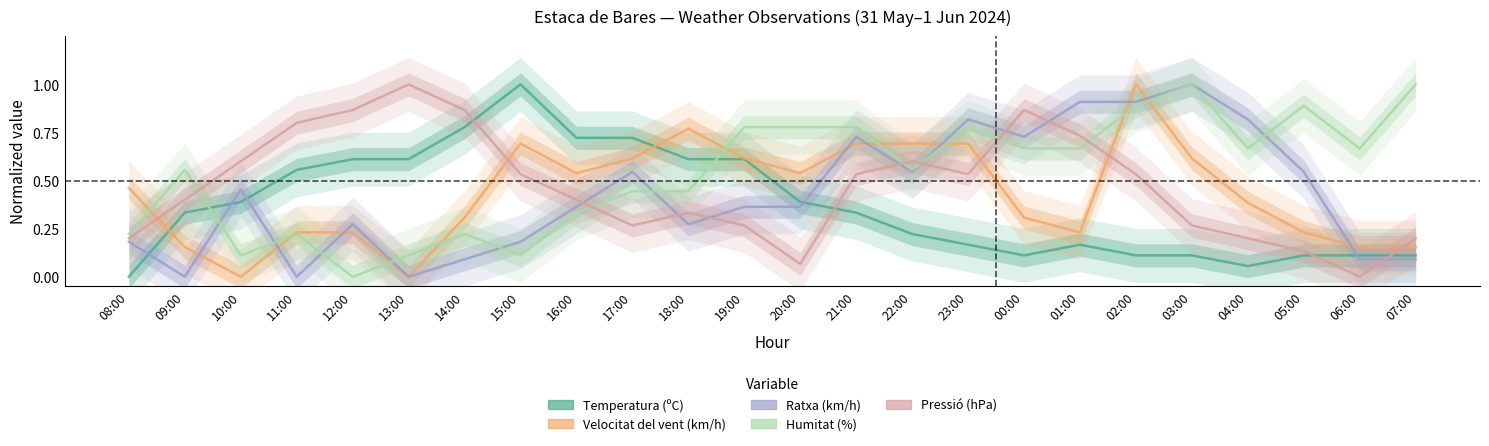

In Ratxa (km/h), how many points are lower than both neighbors (excluding endpoints)?

6